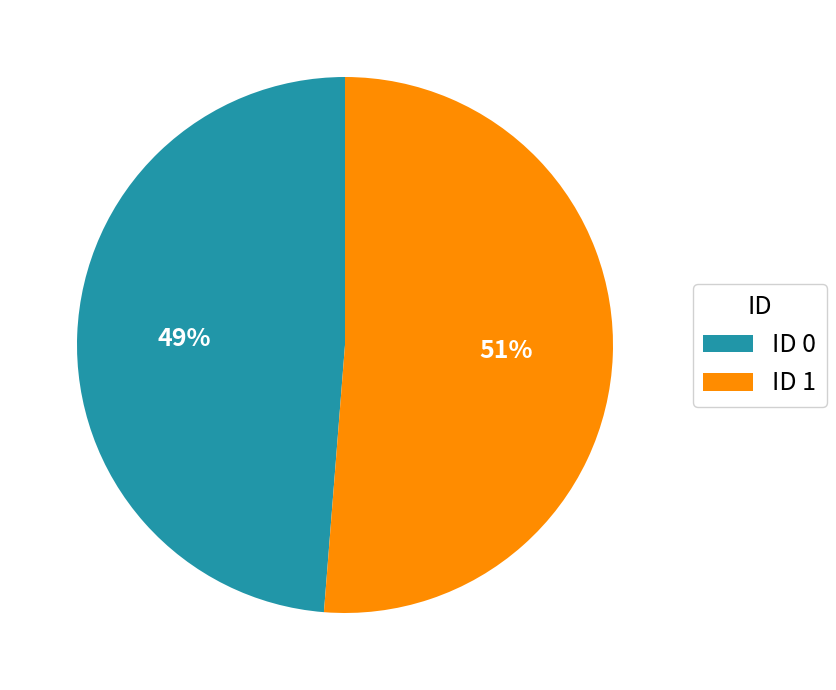

True or false: ID 0 accounts for 49% of the total.

True